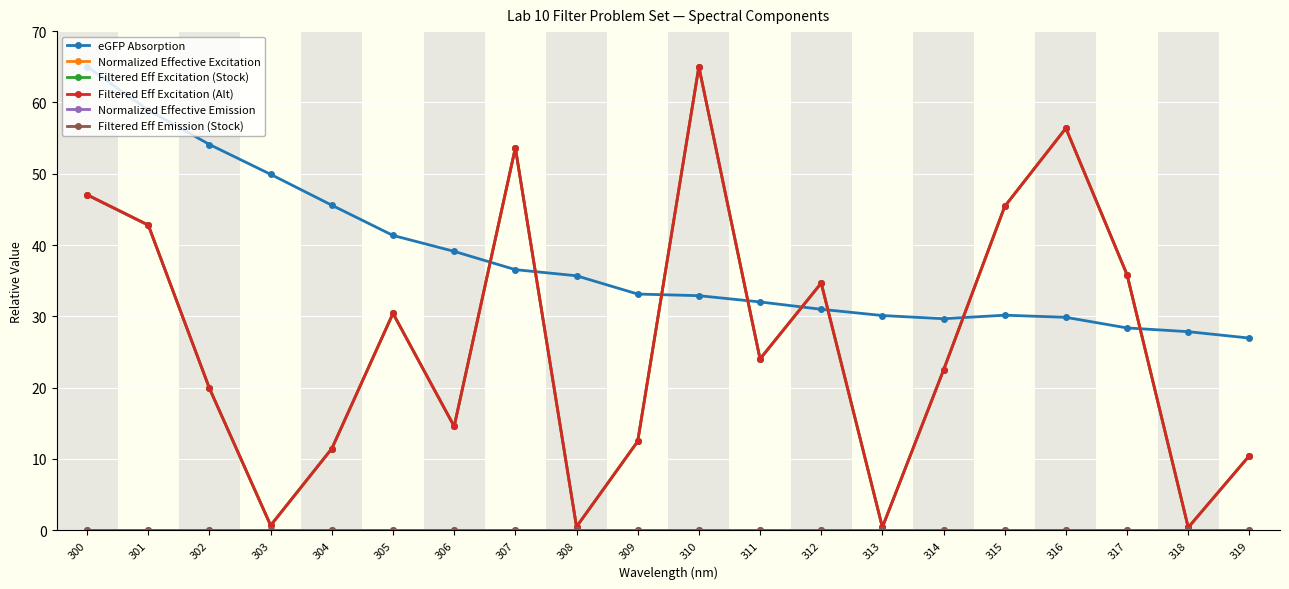

Is this an area chart (filled region under the line)?

No